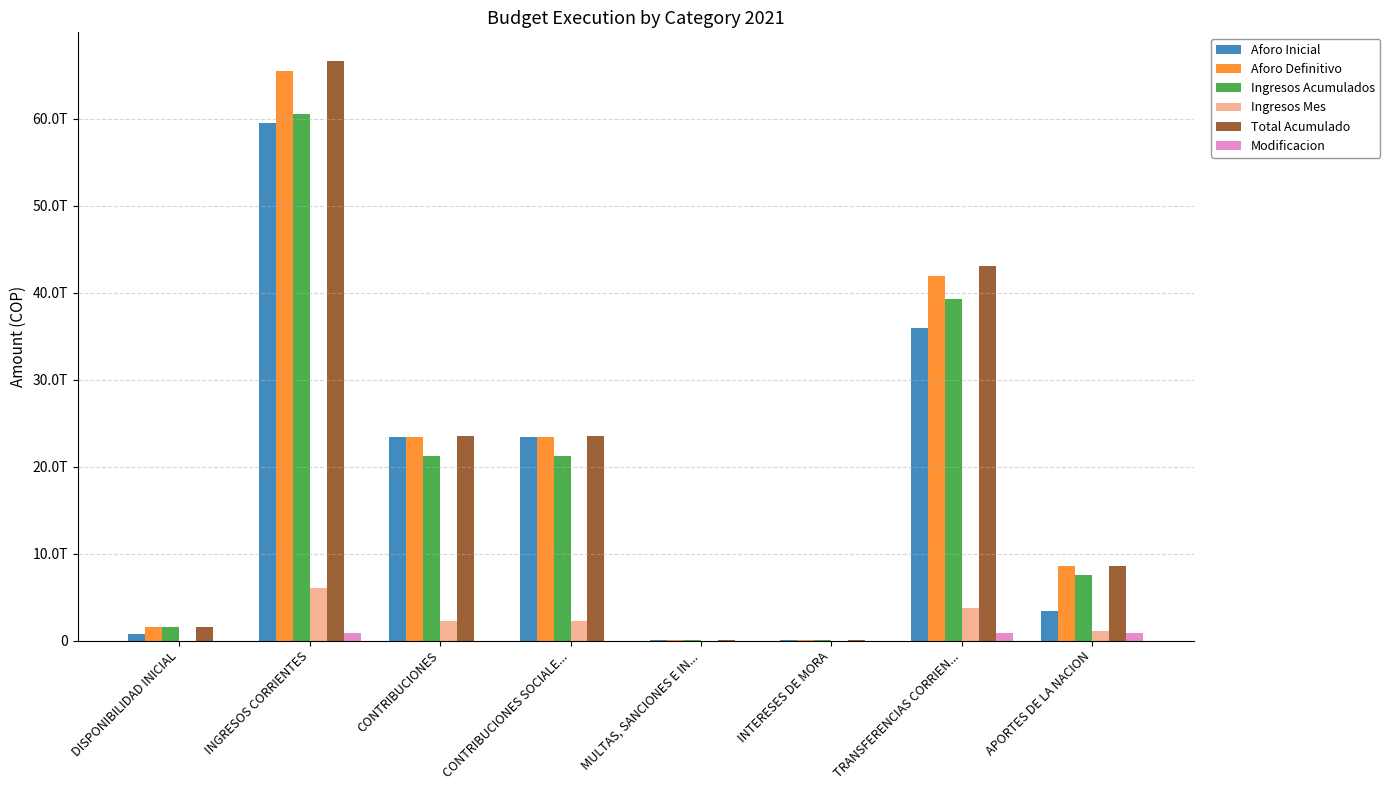

What is the difference between the second highest and minimum values in the Modificacion series?

865920045792.0